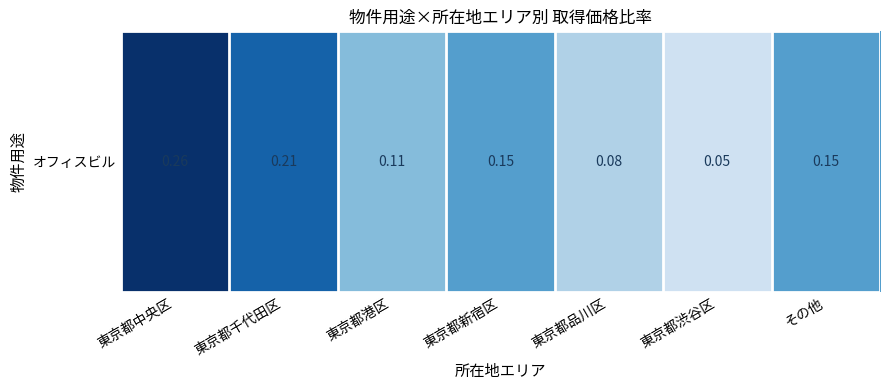

At which category does the chart reach its peak across all series?

東京都中央区